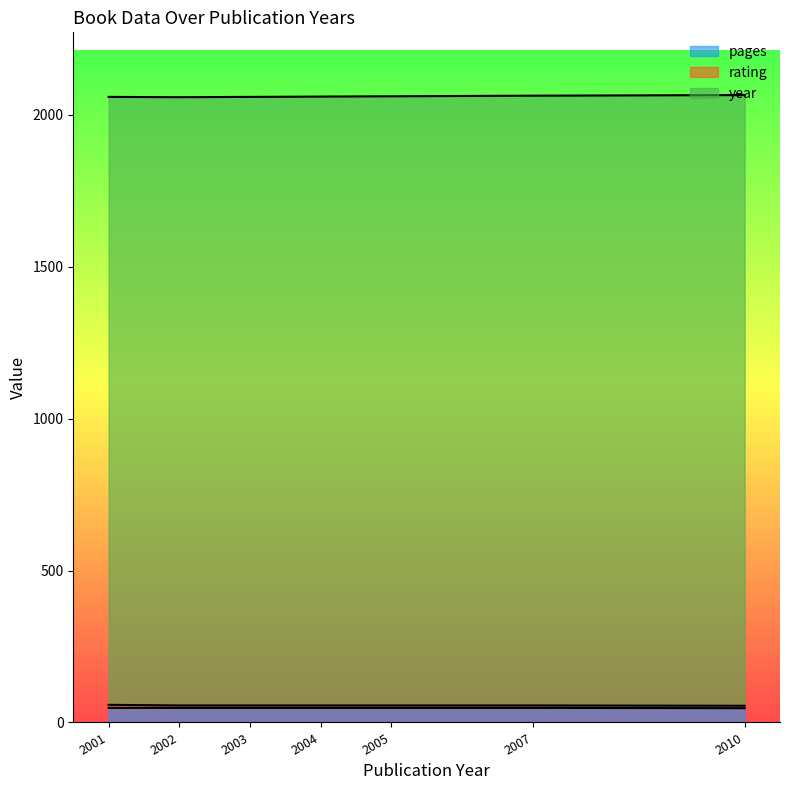

What are all the series names shown in the legend?

pages, rating, year